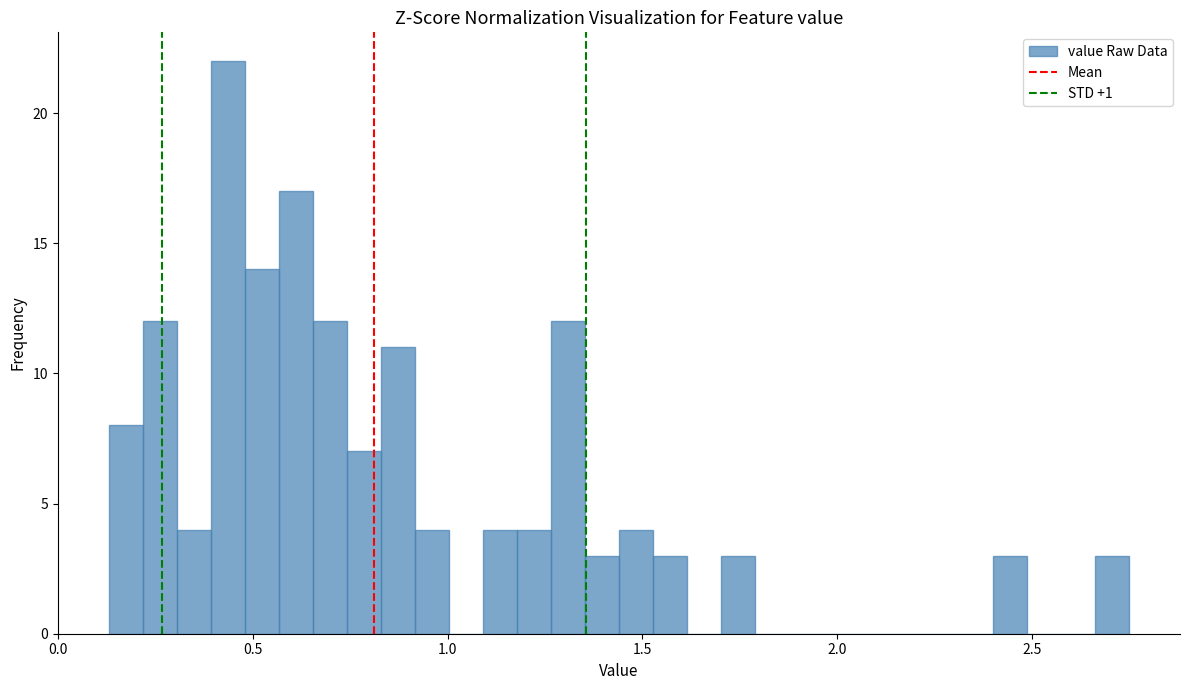

Around what value on the x-axis is the tallest bar? Give the approximate position of its centre, as read against the axis.

0.45